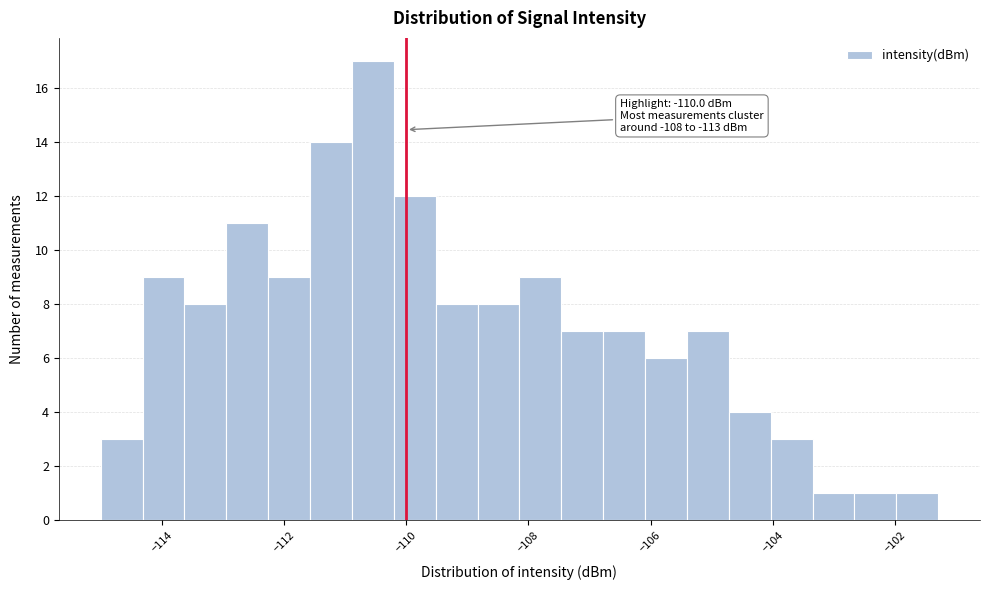

Read against the x-axis, roughly where is the centre of the tallest bar?

-110.6